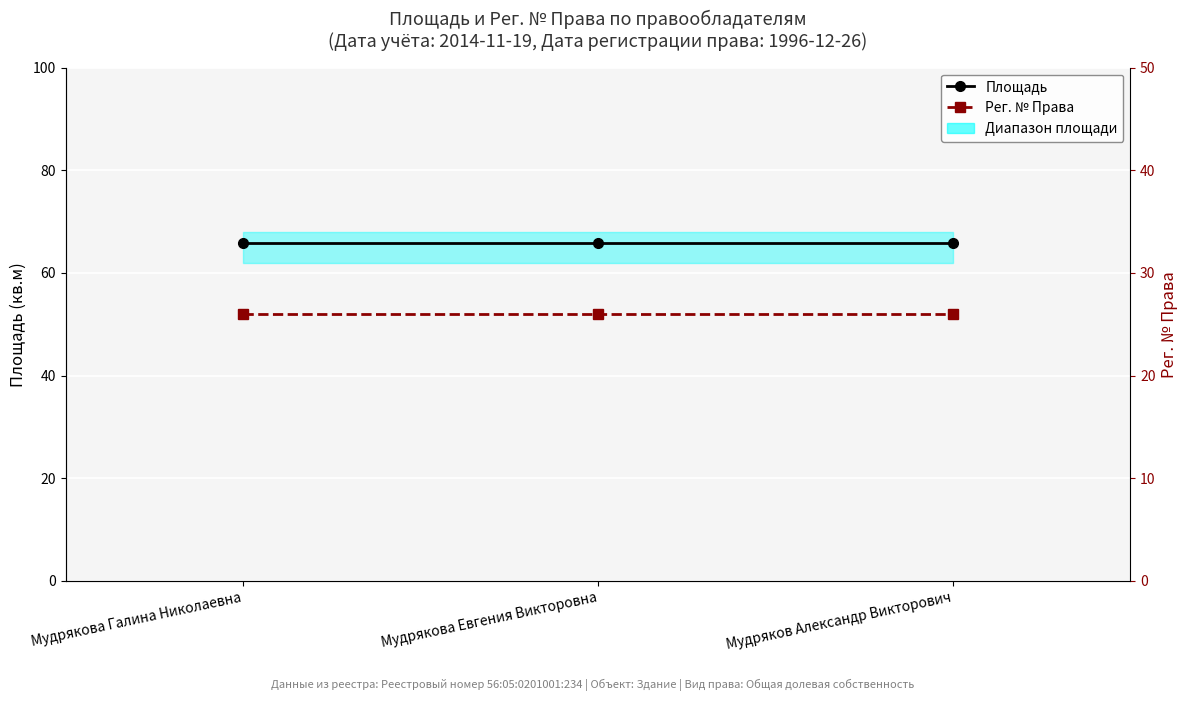

Between Мудрякова Галина Николаевна and Мудрякова Евгения Викторовна, which series saw the biggest shift?

Площадь